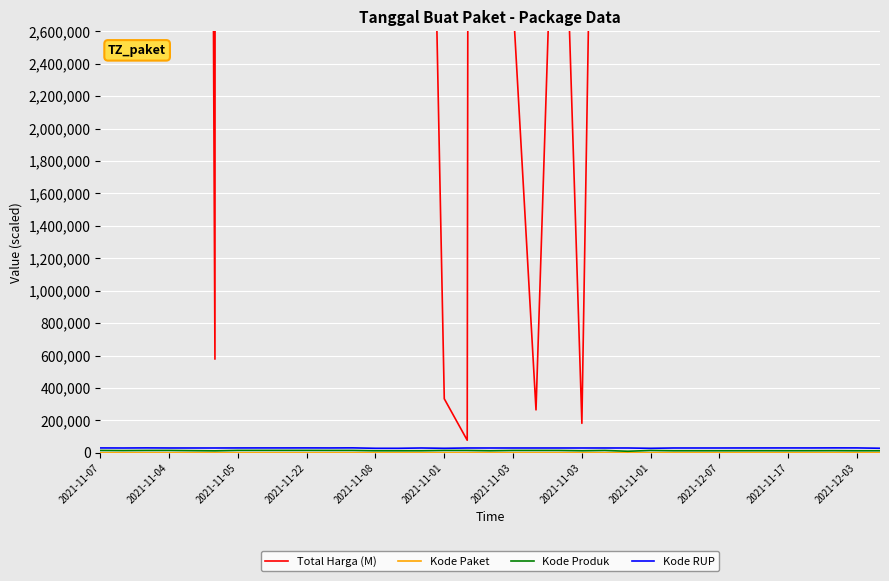

Which label corresponds to the largest value in the chart?

2021-11-01